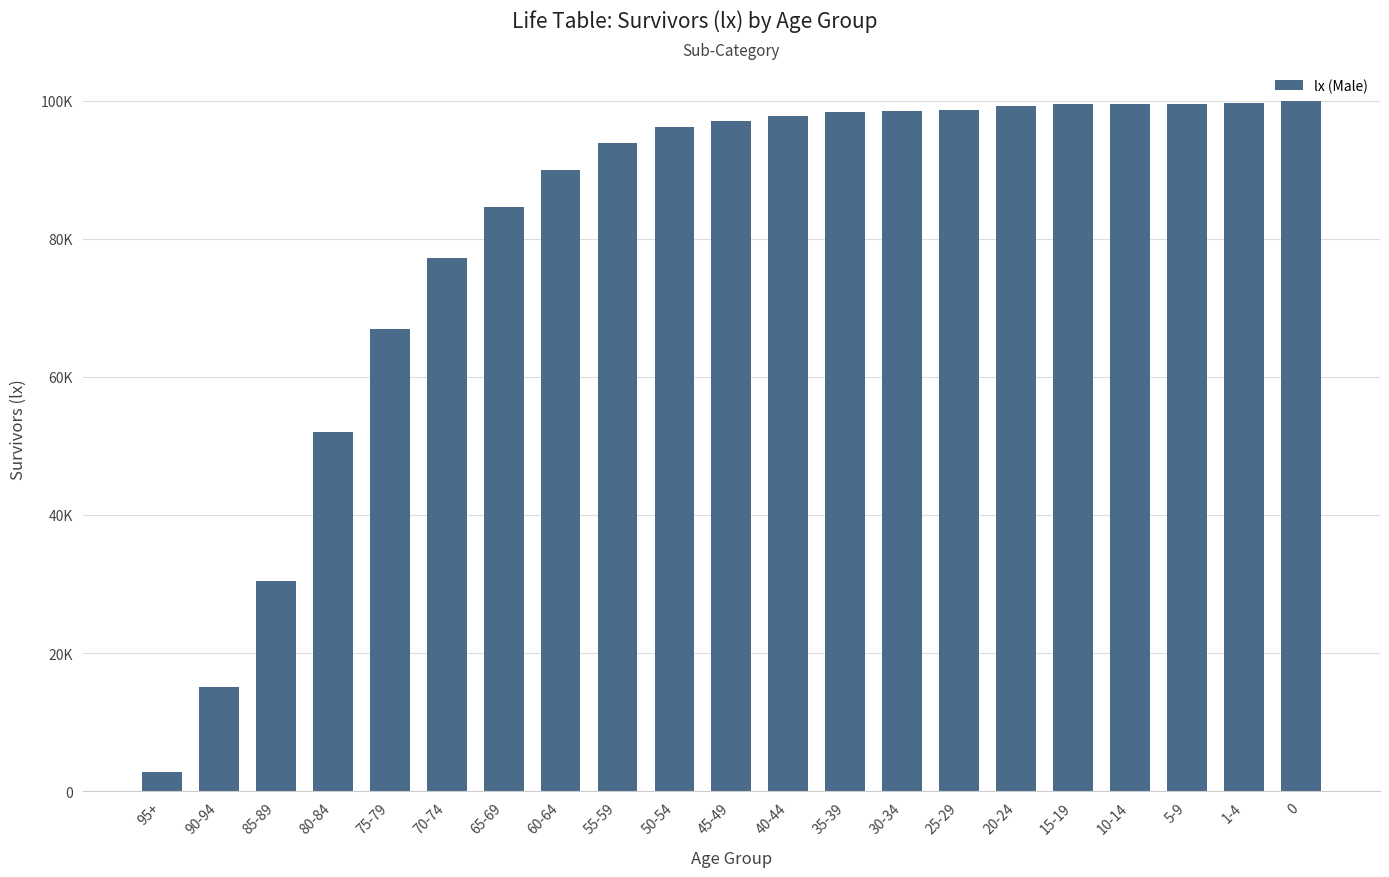

Does the chart contain any negative values?

No